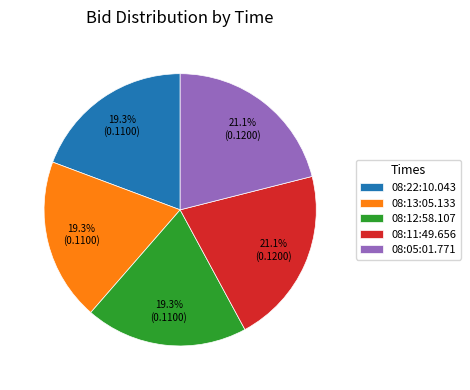

Count the number of slices in the pie.

5